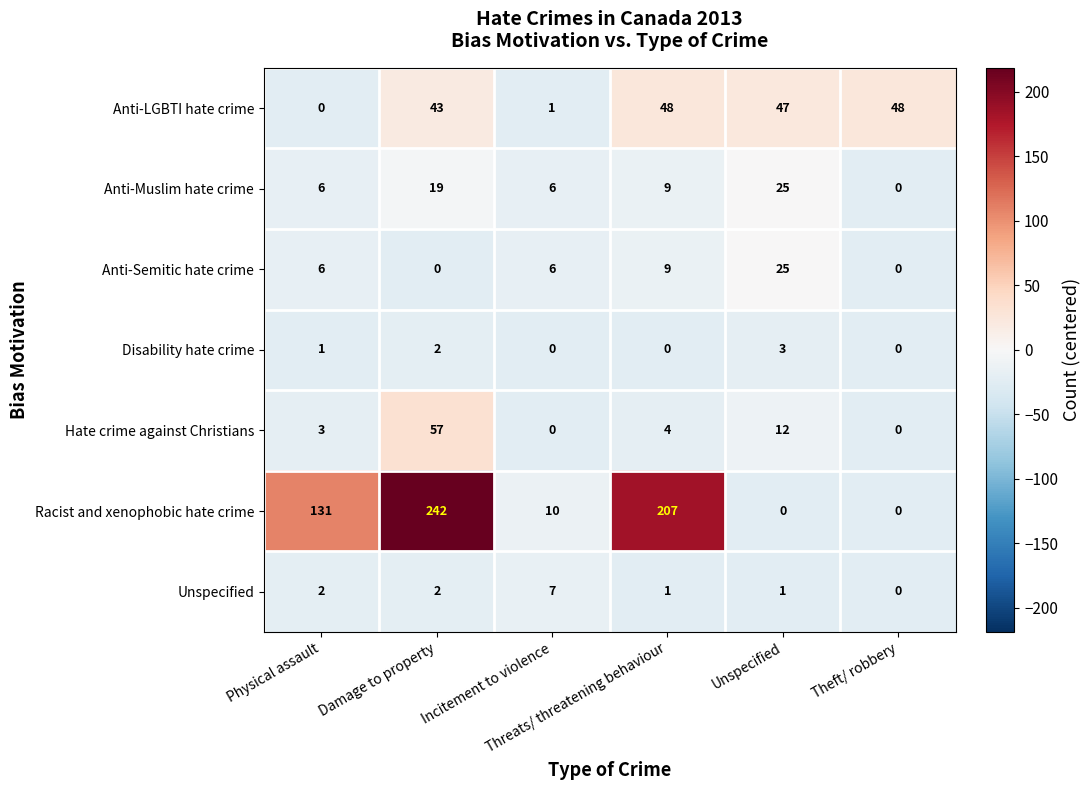

What is the difference between the second highest and second lowest values in the Racist and xenophobic hate crime series?

207